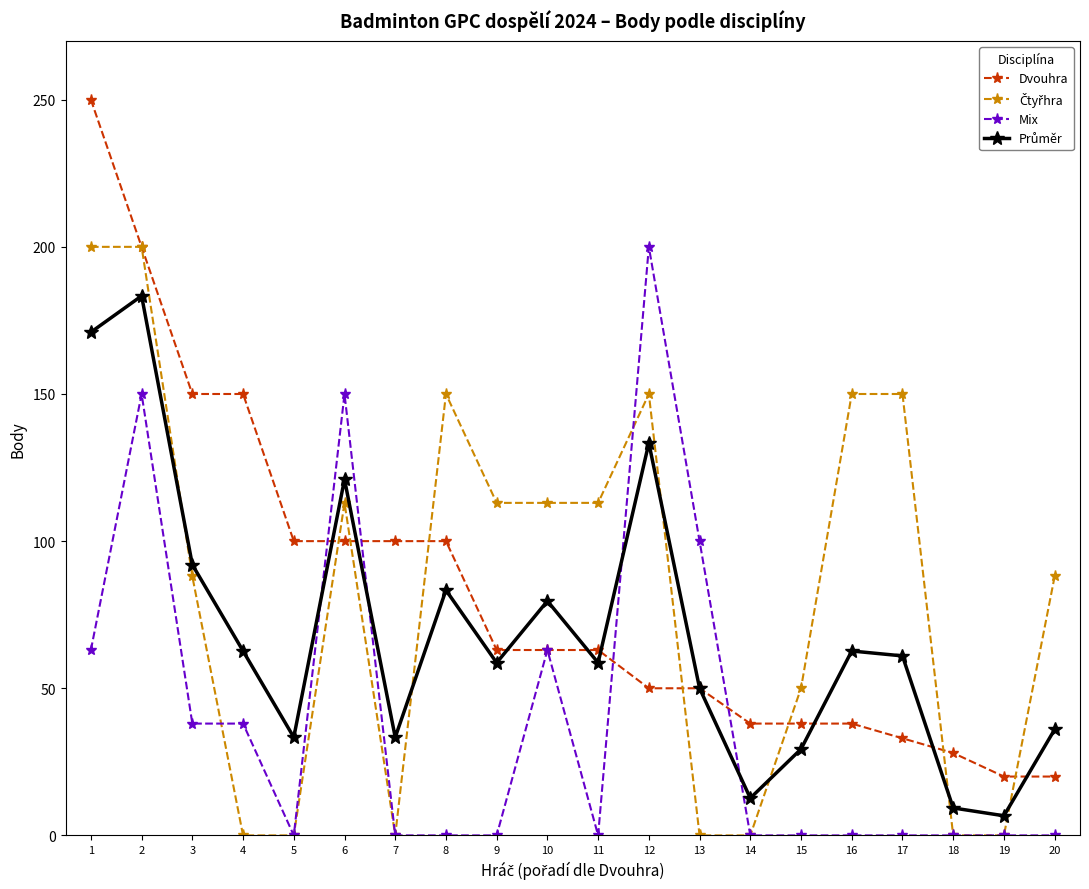

Count the Mix values in the range 0 to 63.

16